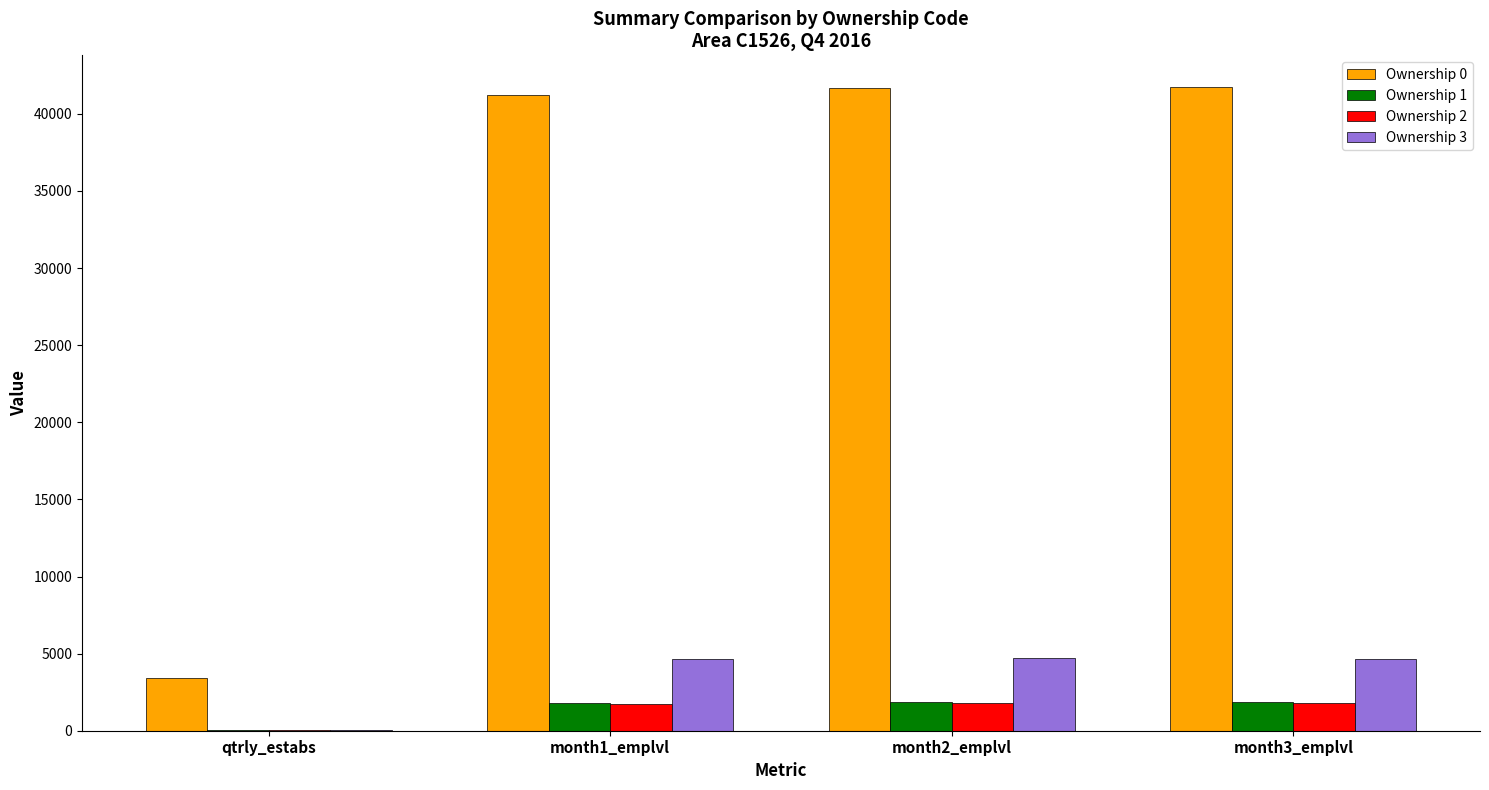

What is the spread (max minus min) of values at month3_emplvl?

39923